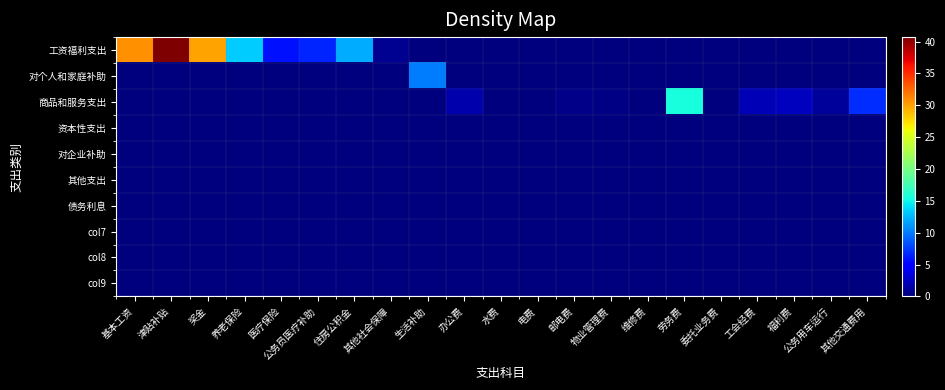

How many distinct data groups are displayed?

10